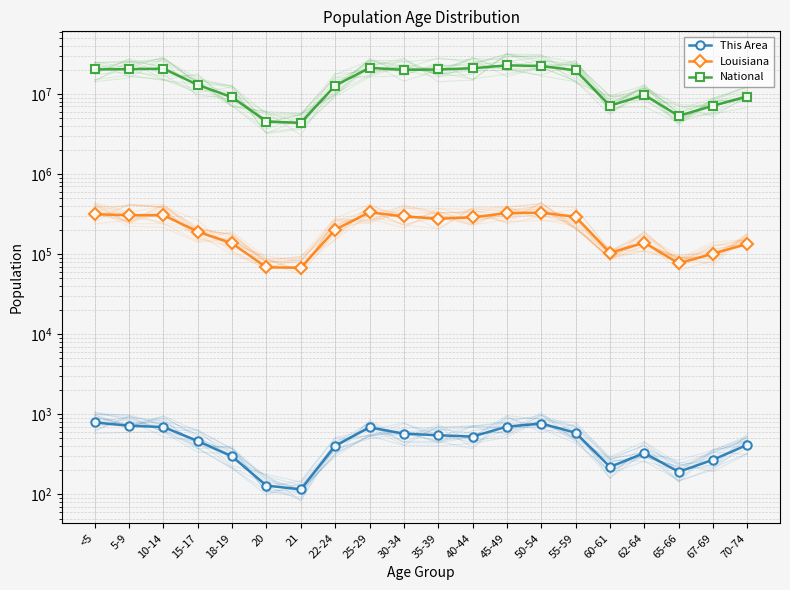

What is the difference between the maximum and second lowest values in the Louisiana series?

264674